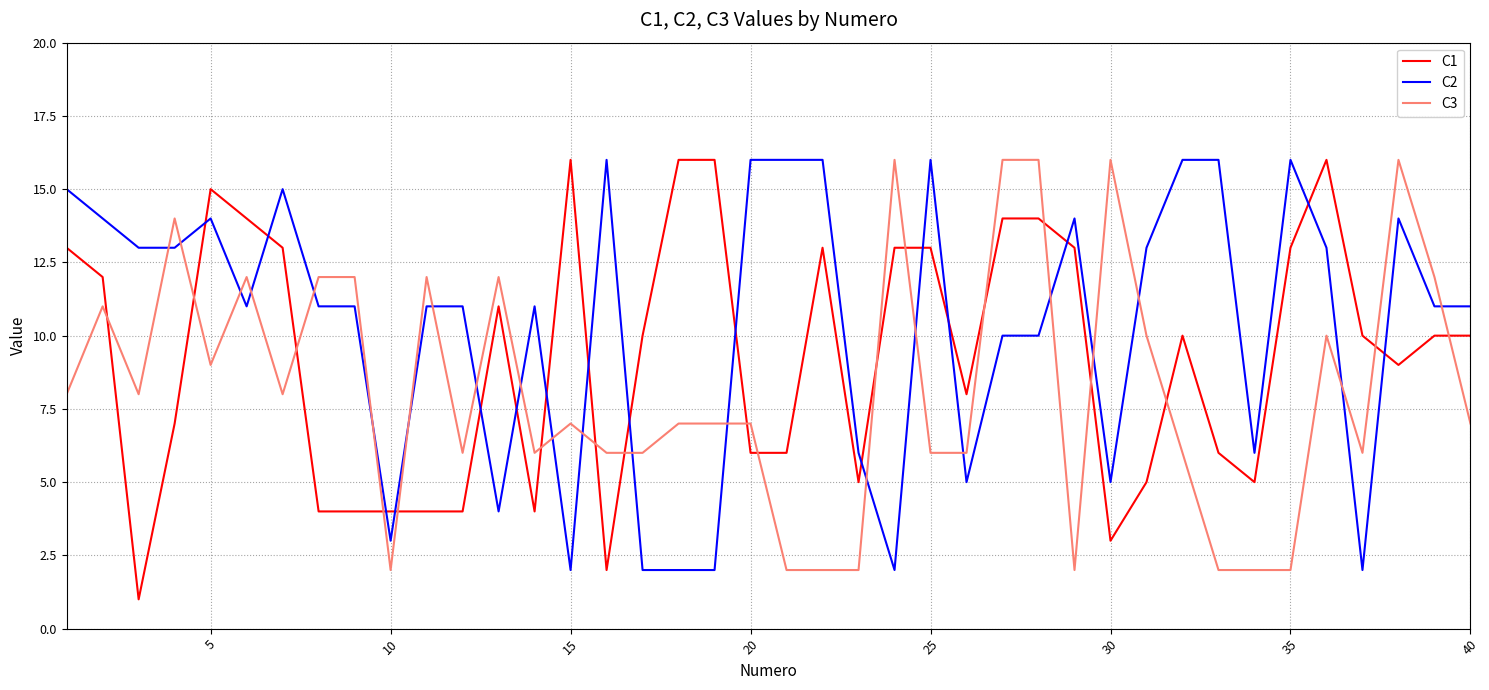

Which series has the largest range (max minus min)?

C1